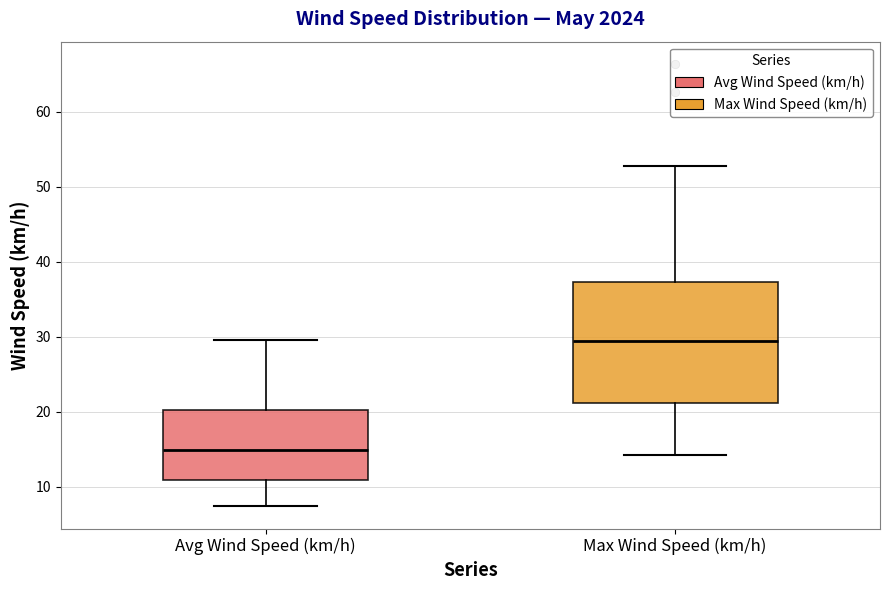

Comparing the boxes themselves (not the whiskers), which one is the tallest?

Max Wind Speed (km/h)